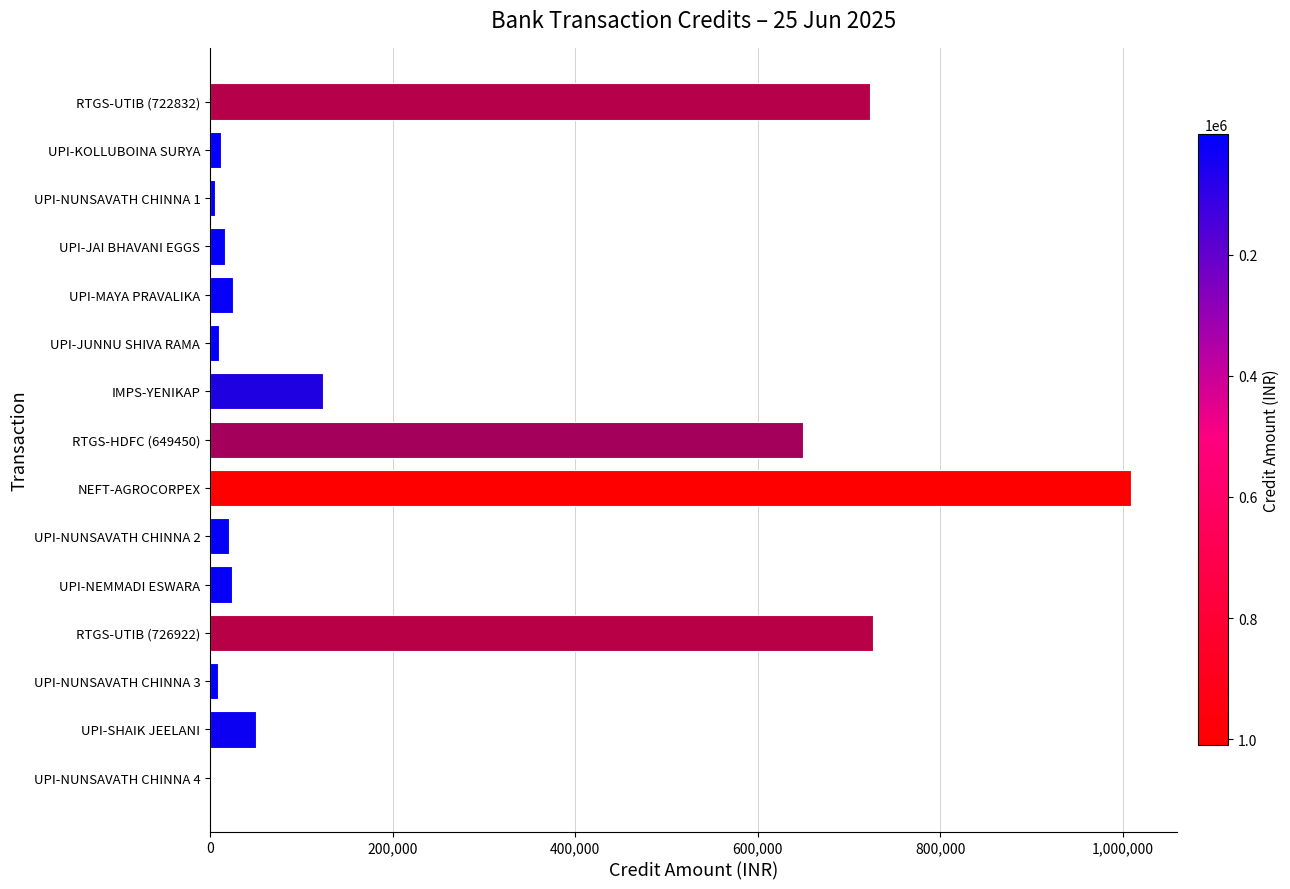

Where is the data nearest to the value 505475?

RTGS-HDFC (649450)